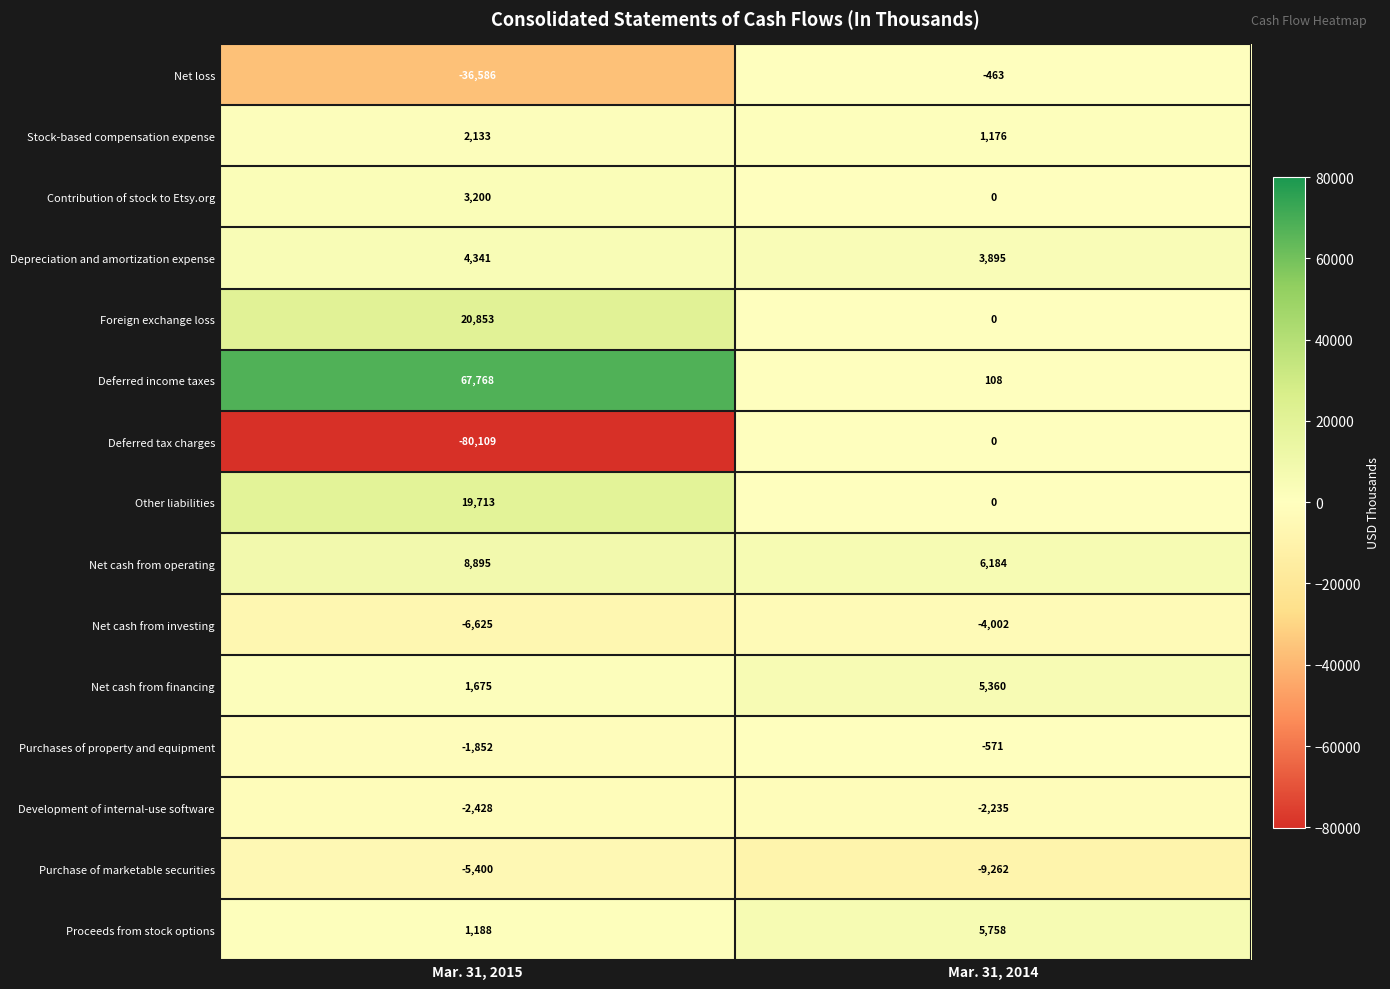

Between Mar. 31, 2015 and Mar. 31, 2014, which series saw the biggest shift?

Deferred tax charges